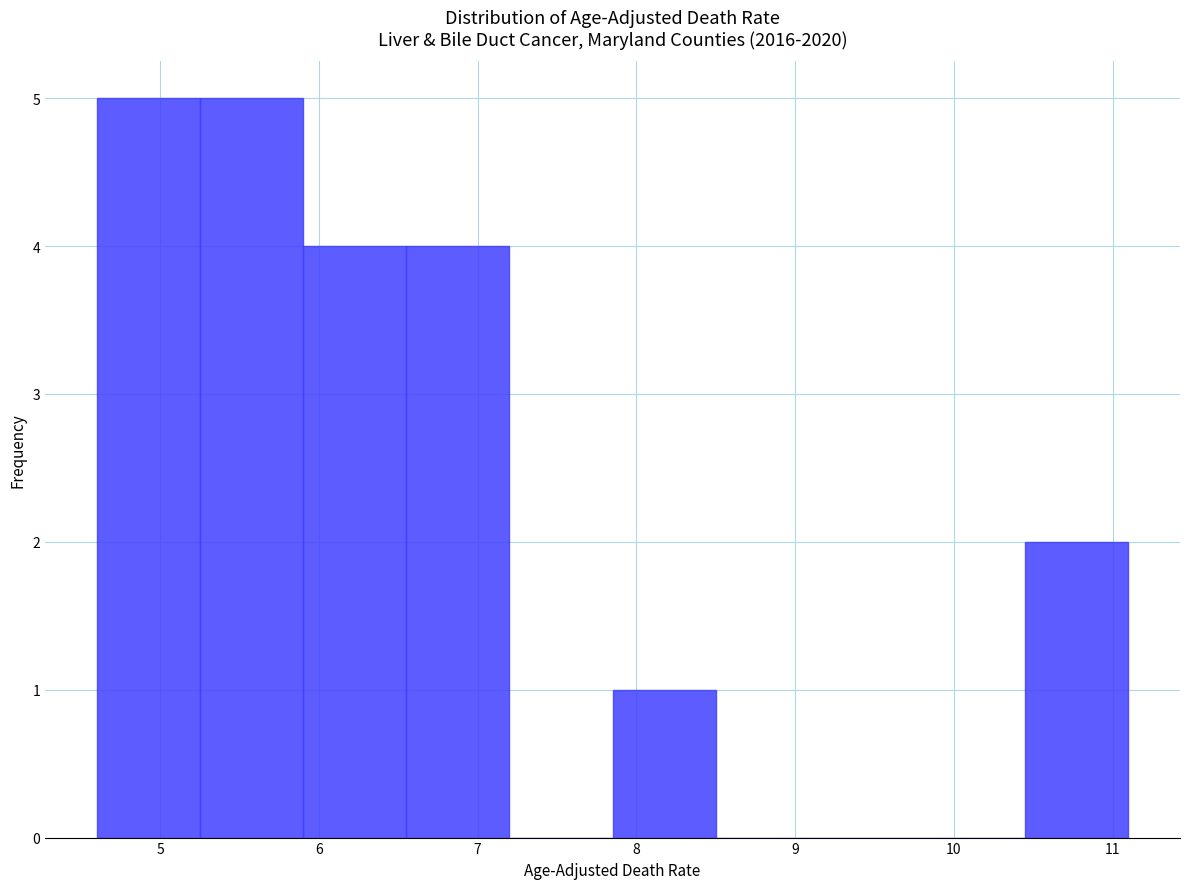

What is the height of the bar covering 6.55 to 7.20 on the x-axis? Neither the bar edges nor the heights are printed on the chart, so give them approximately, as read against the axes.

4